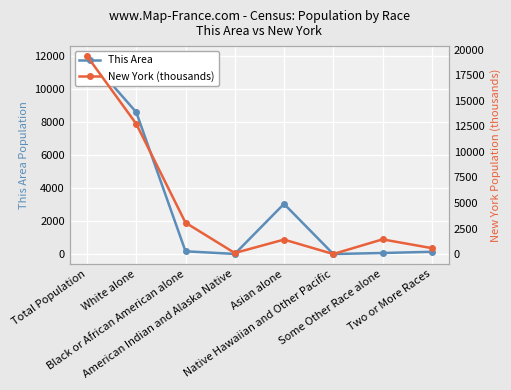

What is the label of the 2nd point from the right?

Some Other Race alone